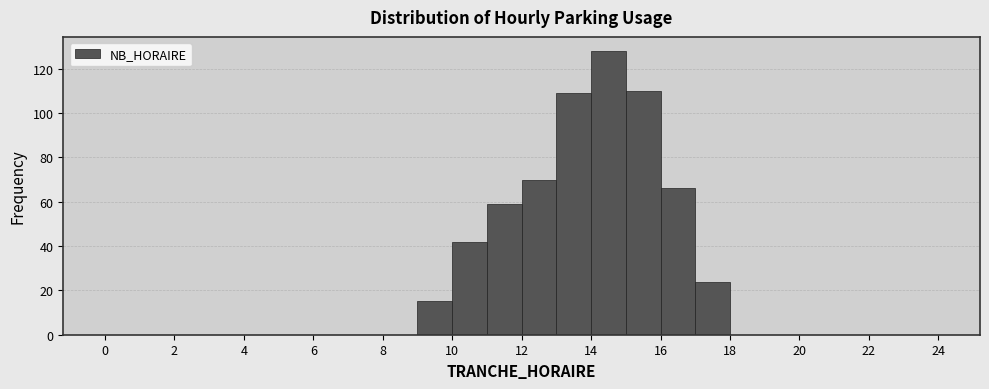

What is the height of the bar covering 17 to 18 on the x-axis? The values are not printed on the chart, so give them approximately, as read against the axis.

24